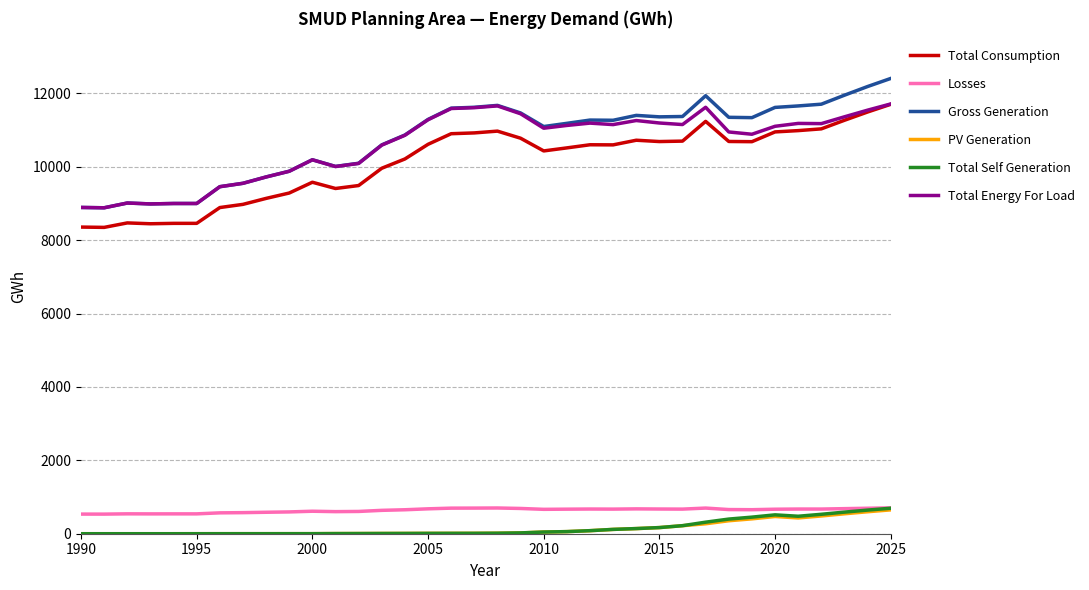

What is the greatest value displayed?

12408.6